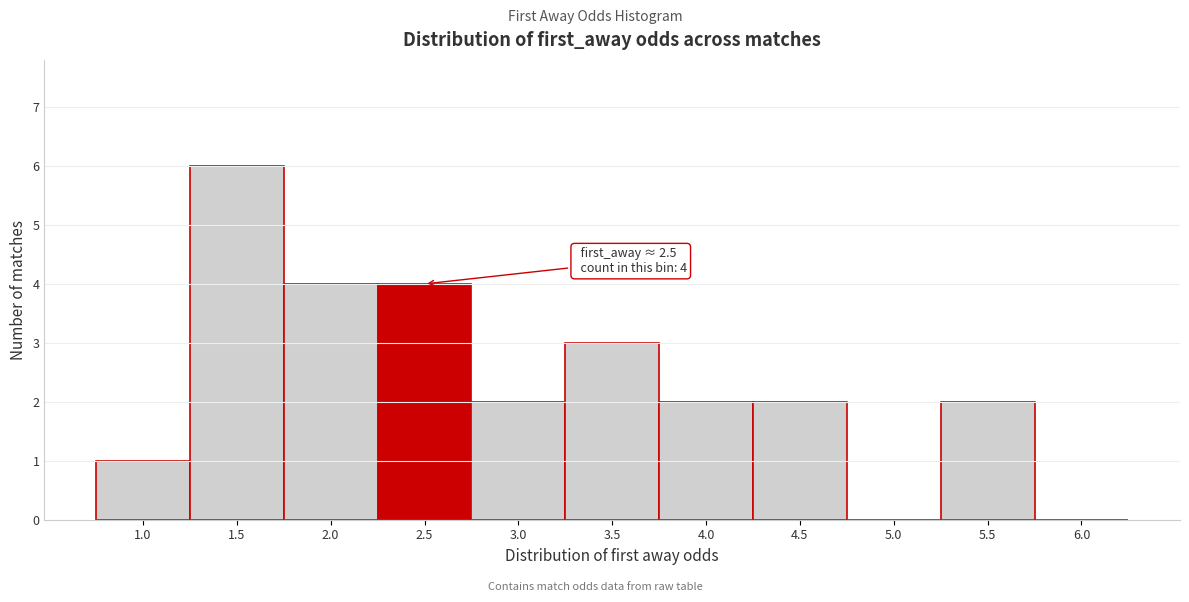

Reading left to right, transcribe all the data shown in this chart.

1.0=1	1.5=6	2.0=4	2.5=4	3.0=2	3.5=3	4.0=2	4.5=2	5.0=0	5.5=2	6.0=0